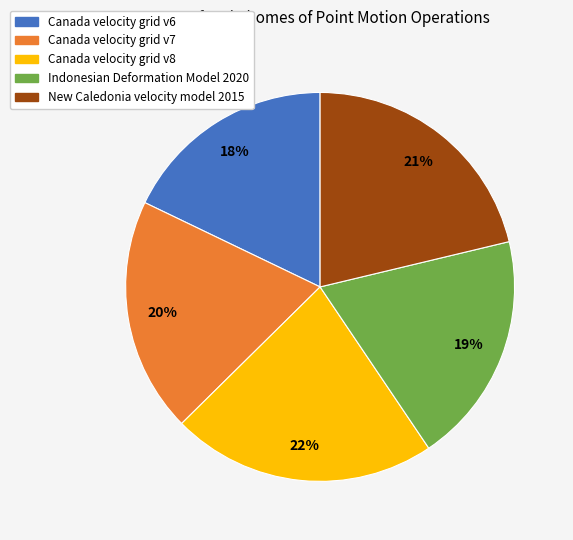

Approximately how many times larger is the value at New Caledonia velocity model 2015 compared to Canada velocity grid v8?

1.0